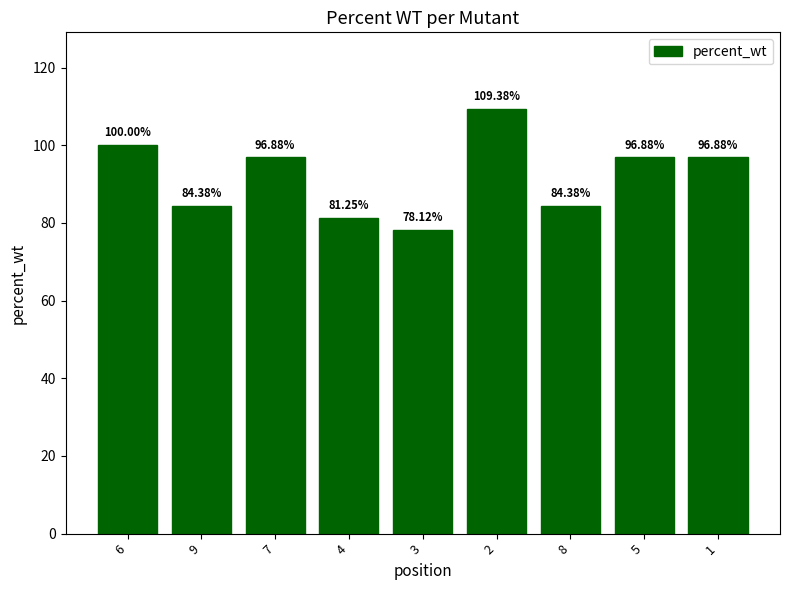

What is the average value?

92.0